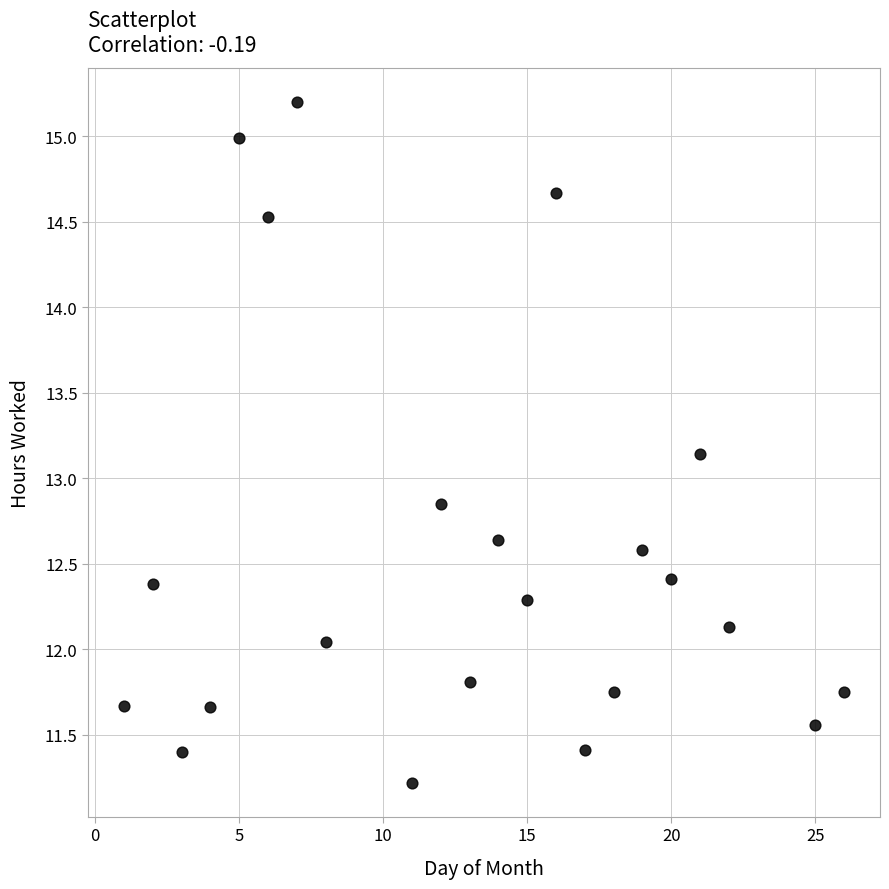

What is the range of Y values (max minus min)?

4.0